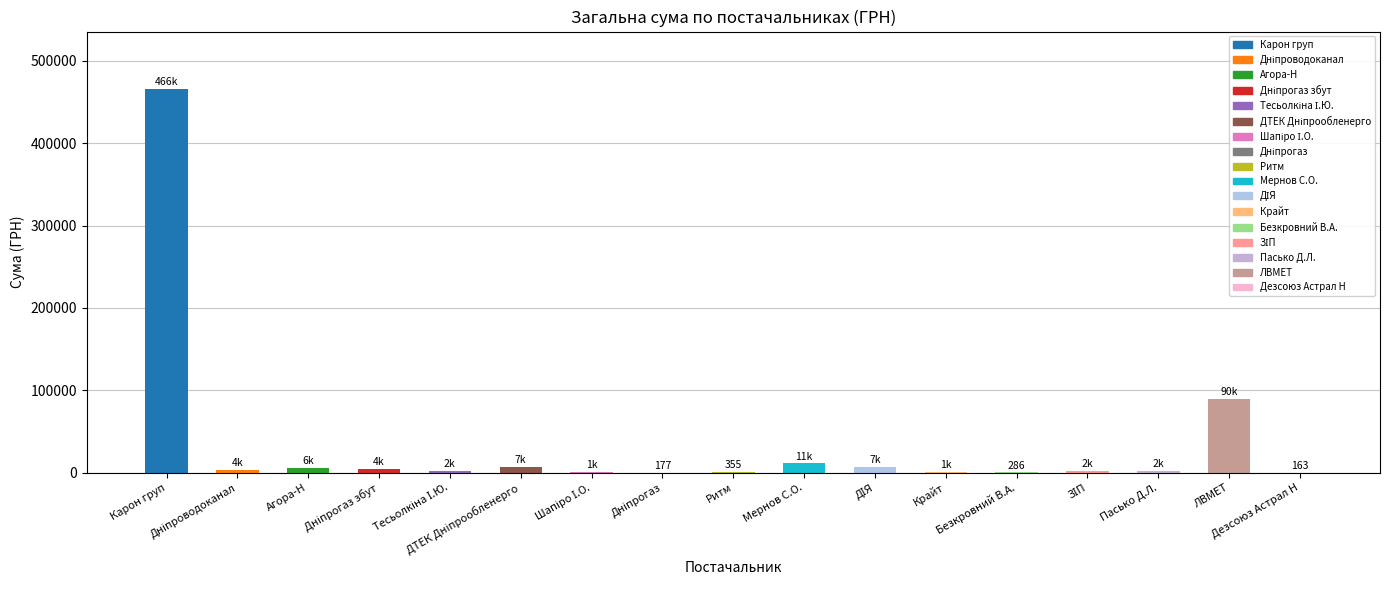

What is the sum of all values?

603736.3